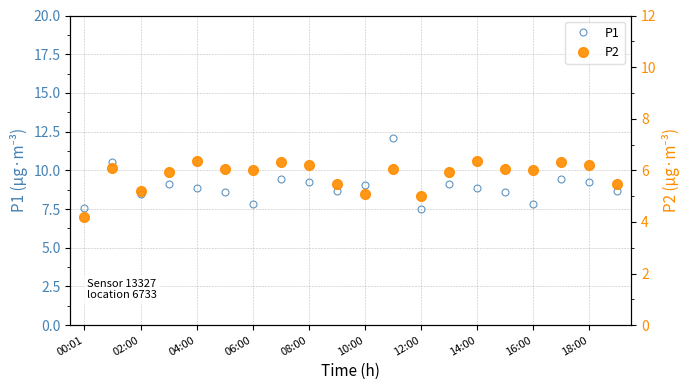

How many series are shown in this chart?

2